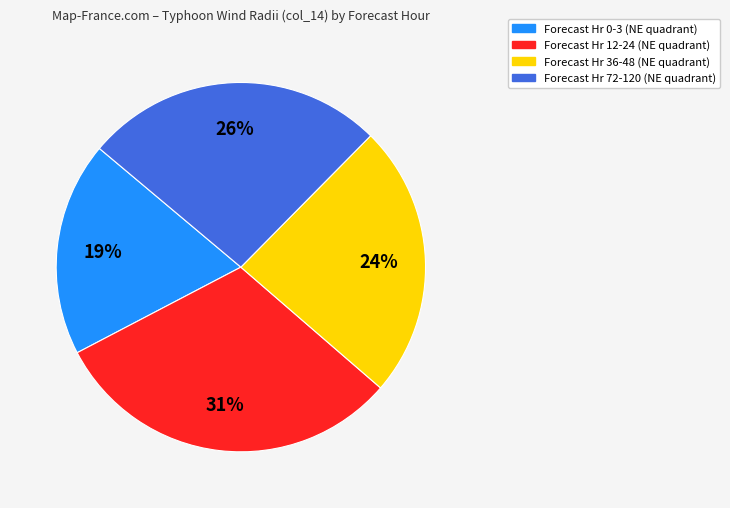

Does any single category account for the majority?

No